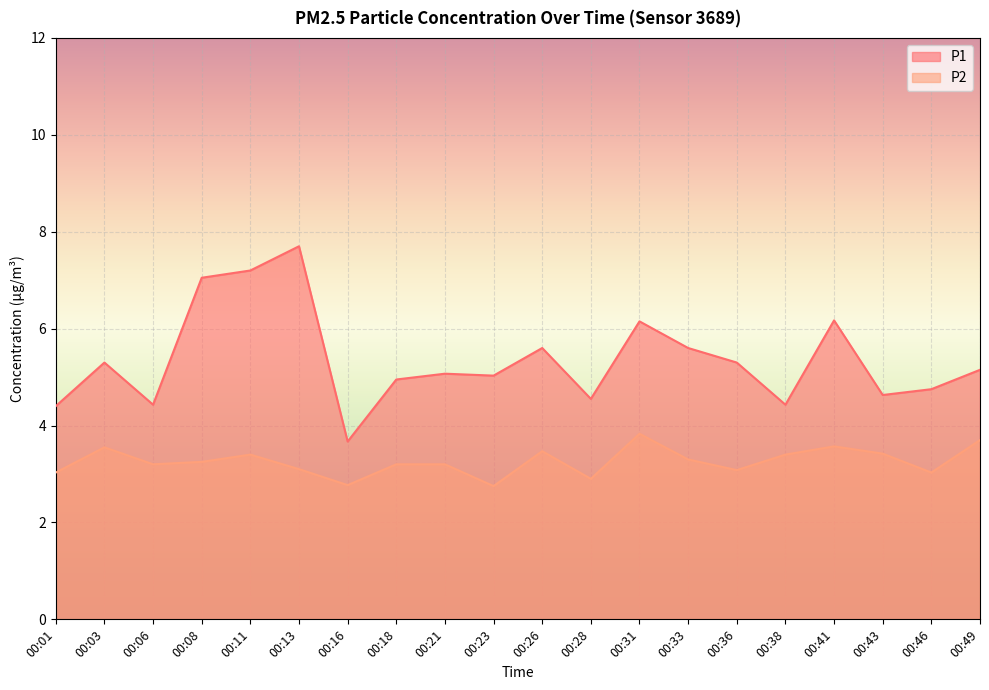

At which label does P2 reach its minimum?

00:23